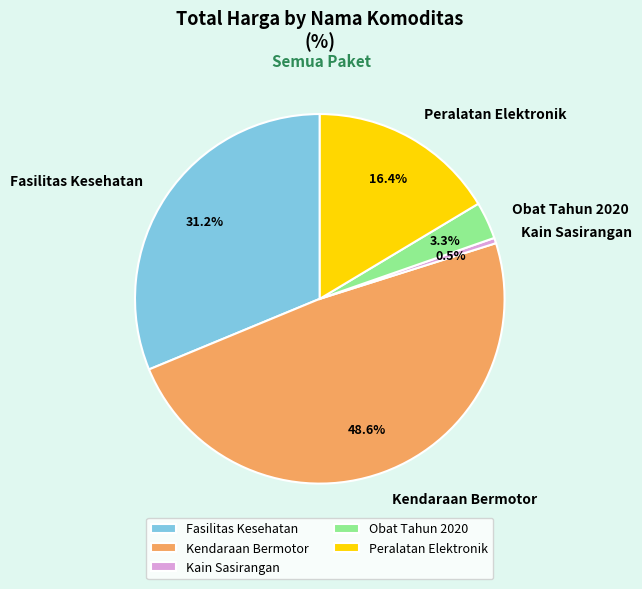

What percentage do Fasilitas Kesehatan and Obat Tahun 2020 together represent?

34.5%